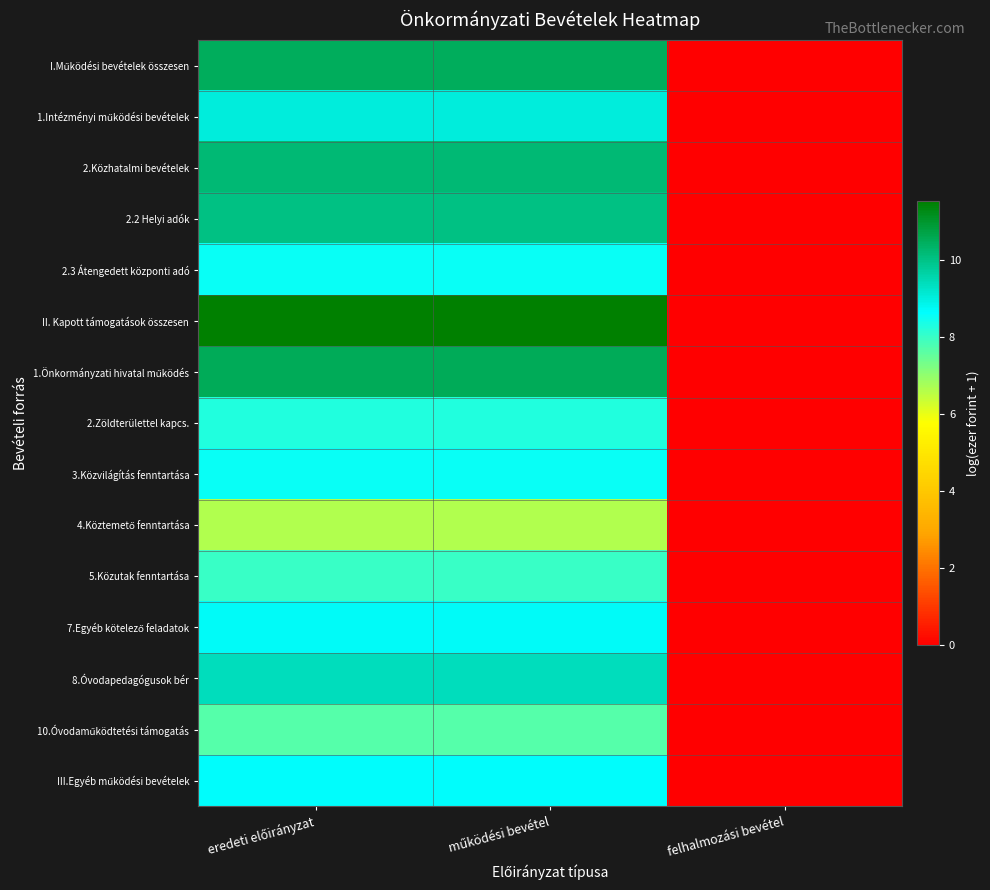

What is the maximum value shown in the chart?

11.5